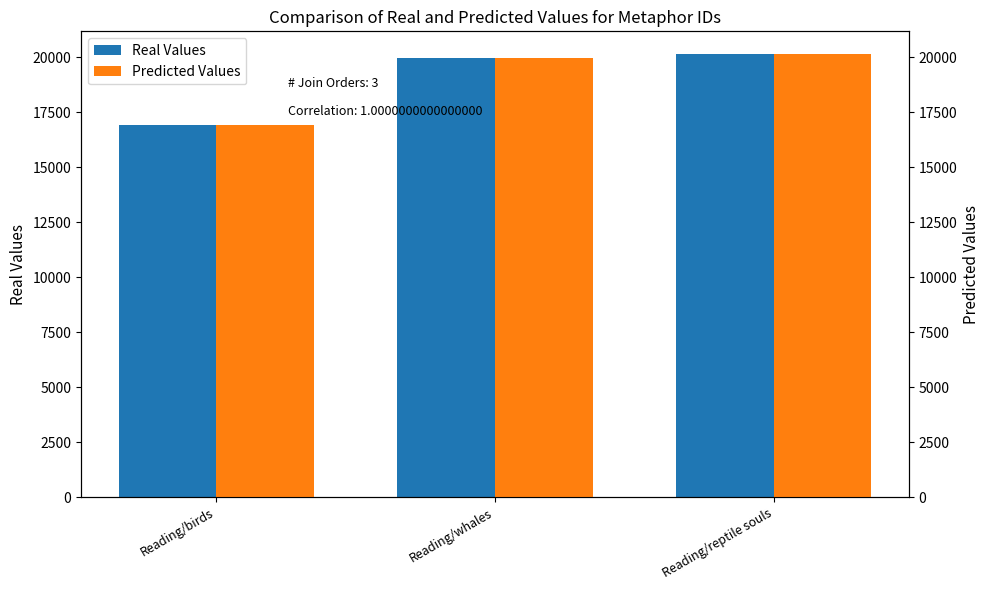

Count the number of data series in this chart.

2